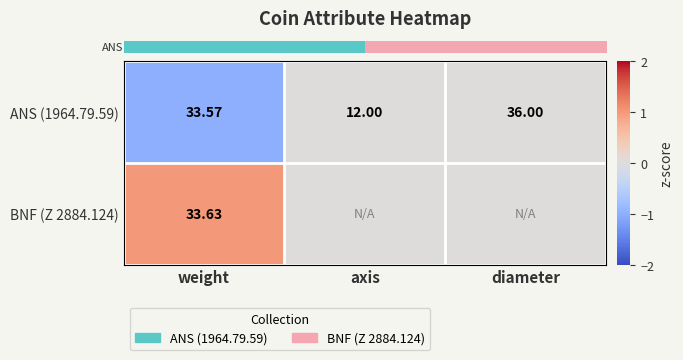

Which series has the widest spread of values?

row_0